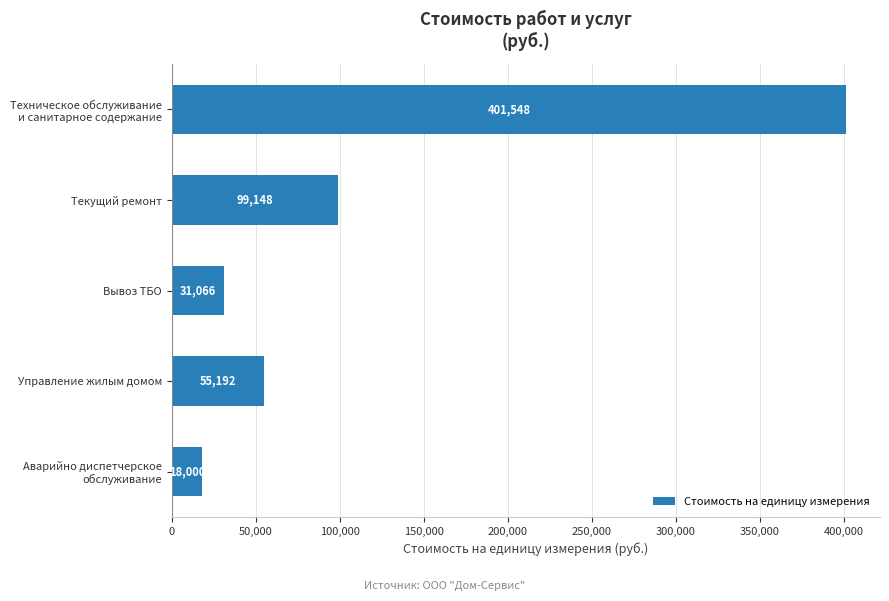

What is the label of the 4th bar from the top?

Управление жилым домом